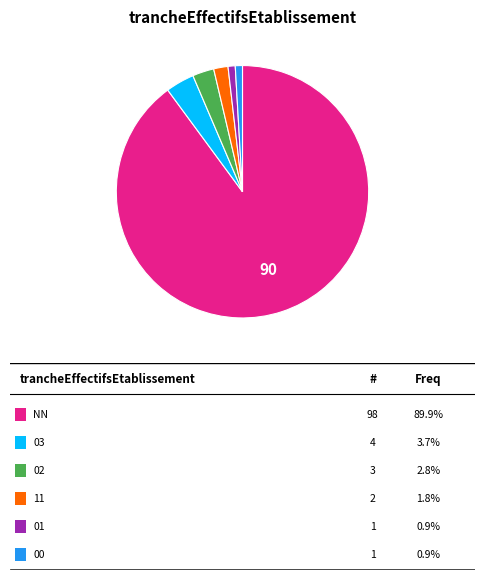

Does any single category account for the majority?

Yes